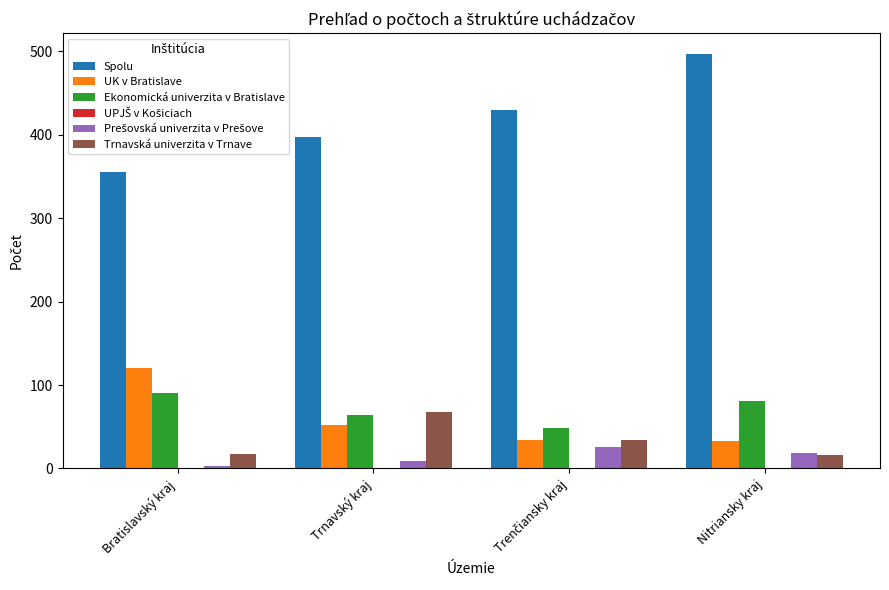

Which series changed the most between Trnavský kraj and Nitriansky kraj?

Spolu